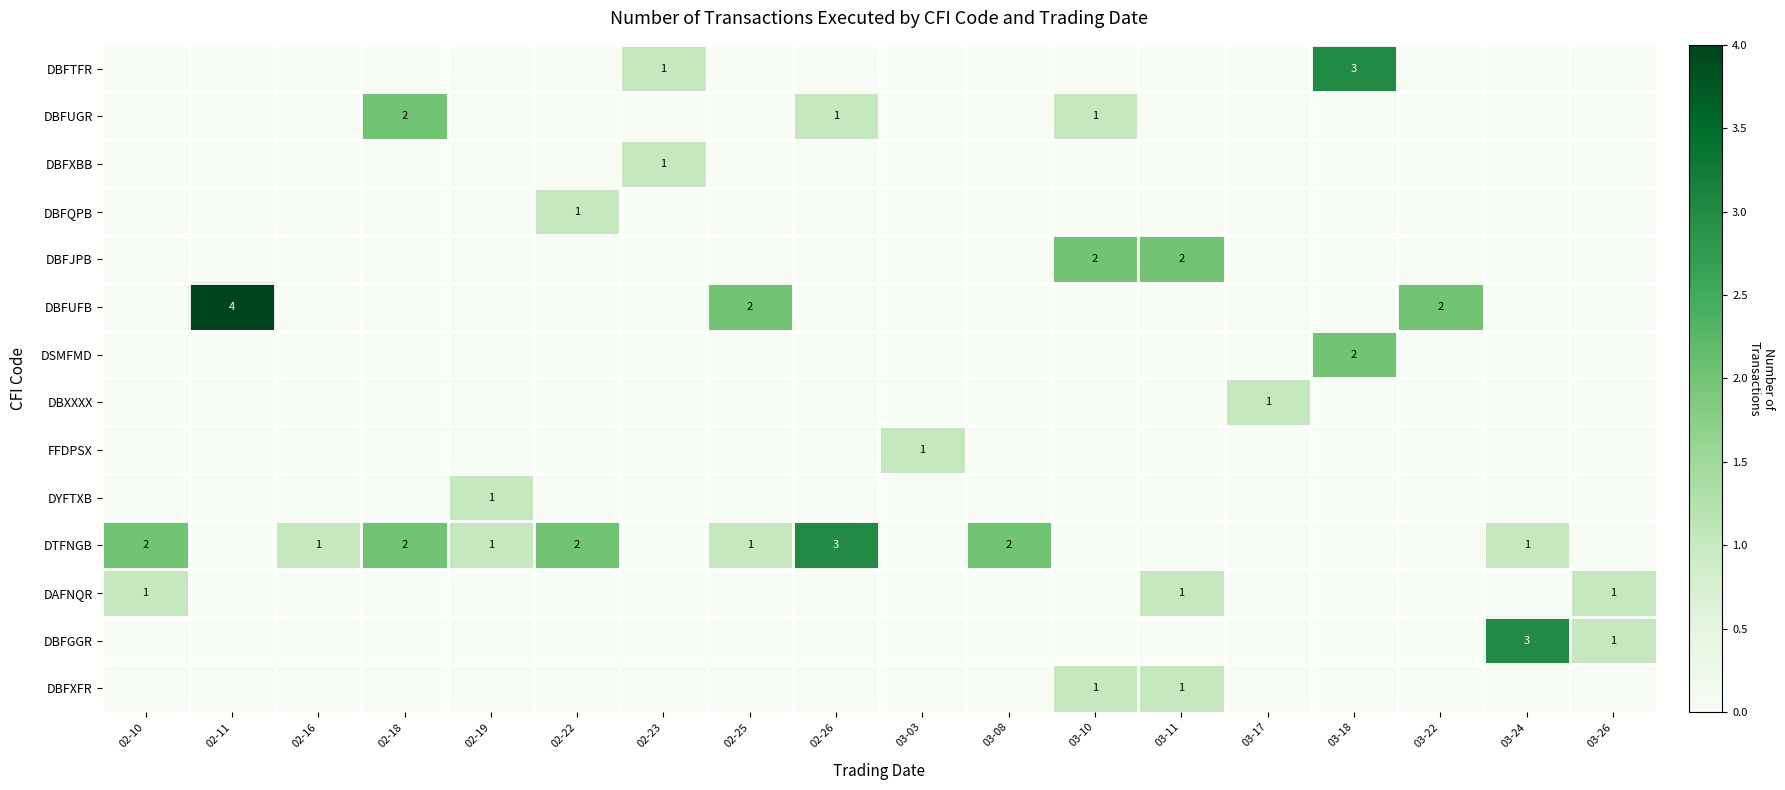

The DBFUFB series shows 2 at 03-22. True or false?

True